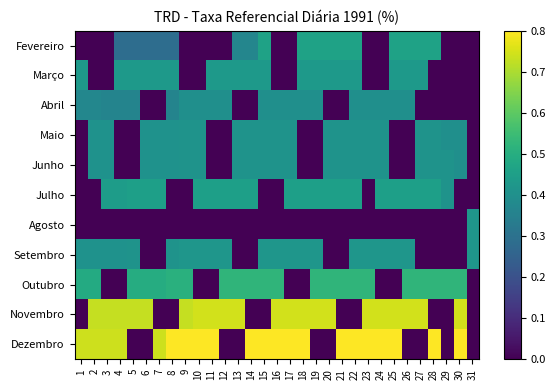

Reading right to left, list all the values displayed in this chart.

Fevereiro: 31=0.0	30=0.0	29=0.0	28=0.5	27=0.5	26=0.5	25=0.5	24=0.0	23=0.0	22=0.5	21=0.5	20=0.5	19=0.5	18=0.5	17=0.0	16=0.0	15=0.5	14=0.4	13=0.4	12=0.0	11=0.0	10=0.0	9=0.0	8=0.3	7=0.3	6=0.3	5=0.3	4=0.3	3=0.0	2=0.0	1=0.0
Março: 31=0.0	30=0.0	29=0.0	28=0.0	27=0.4	26=0.4	25=0.4	24=0.0	23=0.0	22=0.4	21=0.4	20=0.4	19=0.4	18=0.4	17=0.0	16=0.0	15=0.4	14=0.4	13=0.4	12=0.4	11=0.4	10=0.0	9=0.0	8=0.4	7=0.4	6=0.4	5=0.4	4=0.4	3=0.0	2=0.0	1=0.4
Abril: 31=0.0	30=0.0	29=0.0	28=0.0	27=0.0	26=0.4	25=0.4	24=0.4	23=0.4	22=0.4	21=0.0	20=0.0	19=0.4	18=0.4	17=0.4	16=0.4	15=0.4	14=0.0	13=0.0	12=0.4	11=0.4	10=0.4	9=0.4	8=0.4	7=0.0	6=0.0	5=0.4	4=0.4	3=0.4	2=0.4	1=0.4
Maio: 31=0.0	30=0.4	29=0.4	28=0.4	27=0.4	26=0.0	25=0.0	24=0.4	23=0.4	22=0.4	21=0.4	20=0.4	19=0.0	18=0.0	17=0.4	16=0.4	15=0.4	14=0.4	13=0.4	12=0.0	11=0.0	10=0.4	9=0.4	8=0.4	7=0.4	6=0.4	5=0.0	4=0.0	3=0.4	2=0.4	1=0.0
Junho: 31=0.0	30=0.4	29=0.4	28=0.4	27=0.4	26=0.0	25=0.0	24=0.4	23=0.4	22=0.4	21=0.4	20=0.4	19=0.0	18=0.0	17=0.4	16=0.4	15=0.4	14=0.4	13=0.4	12=0.0	11=0.0	10=0.4	9=0.4	8=0.4	7=0.4	6=0.4	5=0.0	4=0.0	3=0.4	2=0.4	1=0.0
Julho: 31=0.0	30=0.0	29=0.4	28=0.5	27=0.5	26=0.5	25=0.5	24=0.5	23=0.0	22=0.5	21=0.5	20=0.5	19=0.5	18=0.5	17=0.5	16=0.0	15=0.0	14=0.5	13=0.5	12=0.5	11=0.5	10=0.5	9=0.0	8=0.0	7=0.5	6=0.5	5=0.5	4=0.4	3=0.4	2=0.0	1=0.0
Agosto: 31=0.4	30=0.0	29=0.0	28=0.0	27=0.0	26=0.0	25=0.0	24=0.0	23=0.0	22=0.0	21=0.0	20=0.0	19=0.0	18=0.0	17=0.0	16=0.0	15=0.0	14=0.0	13=0.0	12=0.0	11=0.0	10=0.0	9=0.0	8=0.0	7=0.0	6=0.0	5=0.0	4=0.0	3=0.0	2=0.0	1=0.0
Setembro: 31=0.4	30=0.0	29=0.0	28=0.0	27=0.0	26=0.4	25=0.4	24=0.4	23=0.4	22=0.4	21=0.0	20=0.0	19=0.4	18=0.4	17=0.4	16=0.4	15=0.4	14=0.0	13=0.0	12=0.4	11=0.4	10=0.4	9=0.4	8=0.4	7=0.0	6=0.0	5=0.4	4=0.4	3=0.4	2=0.4	1=0.4
Outubro: 31=0.0	30=0.5	29=0.5	28=0.5	27=0.5	26=0.5	25=0.0	24=0.0	23=0.5	22=0.5	21=0.5	20=0.5	19=0.5	18=0.0	17=0.0	16=0.5	15=0.5	14=0.5	13=0.5	12=0.5	11=0.0	10=0.0	9=0.5	8=0.5	7=0.5	6=0.5	5=0.5	4=0.0	3=0.0	2=0.5	1=0.5
Novembro: 31=0.0	30=0.7	29=0.0	28=0.0	27=0.7	26=0.7	25=0.7	24=0.7	23=0.7	22=0.0	21=0.0	20=0.7	19=0.7	18=0.7	17=0.7	16=0.7	15=0.0	14=0.0	13=0.7	12=0.7	11=0.7	10=0.7	9=0.7	8=0.0	7=0.0	6=0.7	5=0.7	4=0.7	3=0.7	2=0.7	1=0.0
Dezembro: 31=0.0	30=0.8	29=0.0	28=0.8	27=0.0	26=0.0	25=0.8	24=0.8	23=0.8	22=0.8	21=0.8	20=0.0	19=0.0	18=0.8	17=0.8	16=0.8	15=0.8	14=0.8	13=0.0	12=0.0	11=0.8	10=0.8	9=0.8	8=0.8	7=0.7	6=0.0	5=0.0	4=0.7	3=0.7	2=0.7	1=0.7